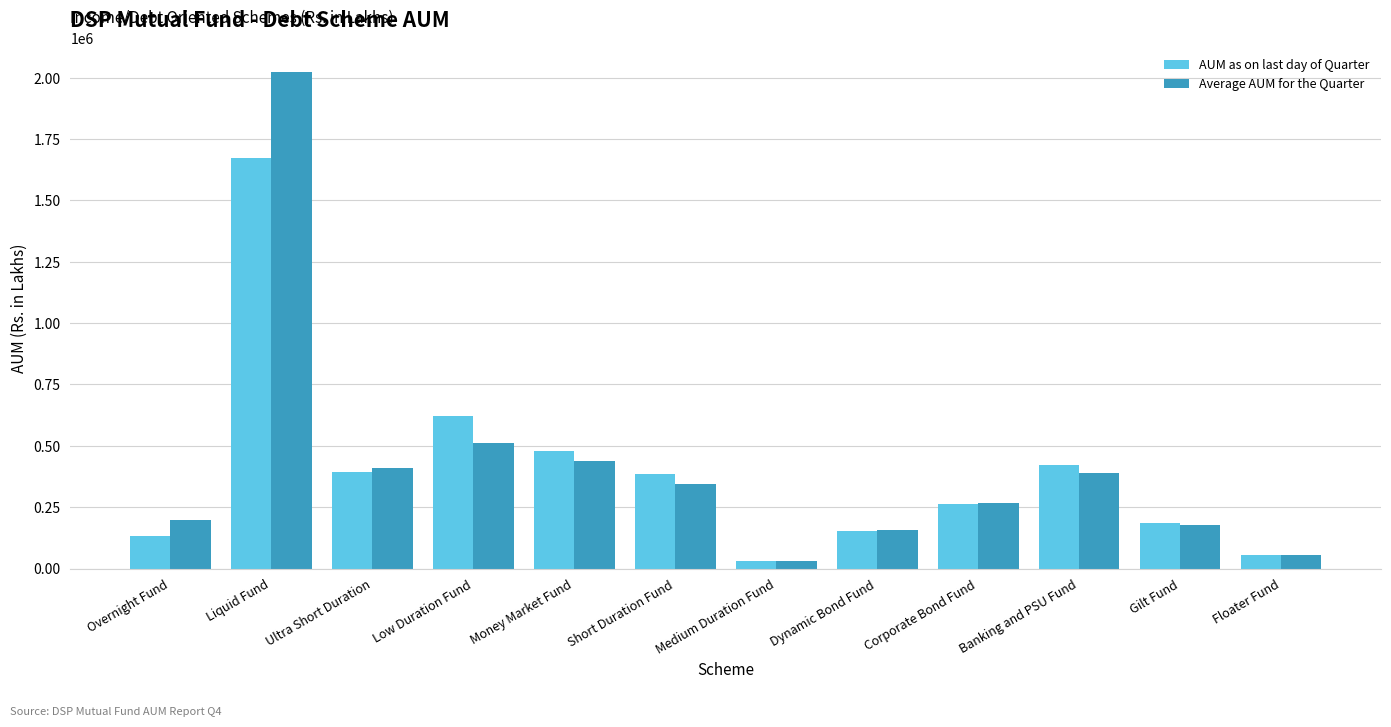

Which label corresponds to the smallest value in the chart?

Medium Duration Fund